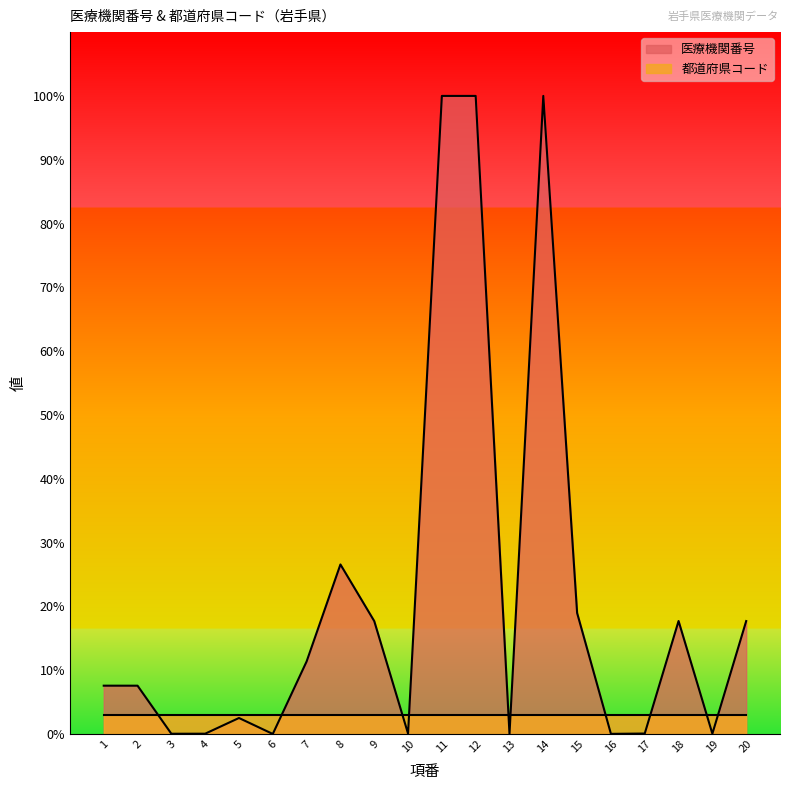

Count the number of values greater than 7.

11